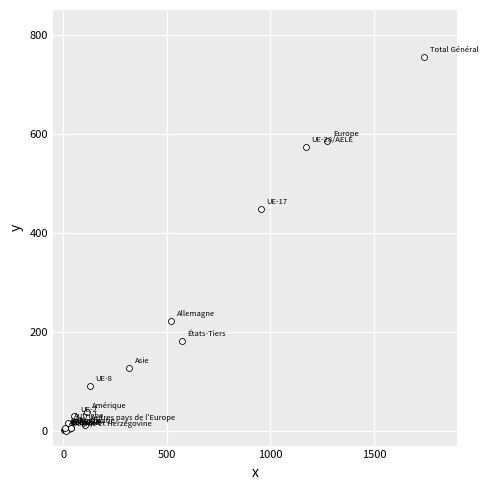

What Y value in the scatter plot is closest to 377?

448